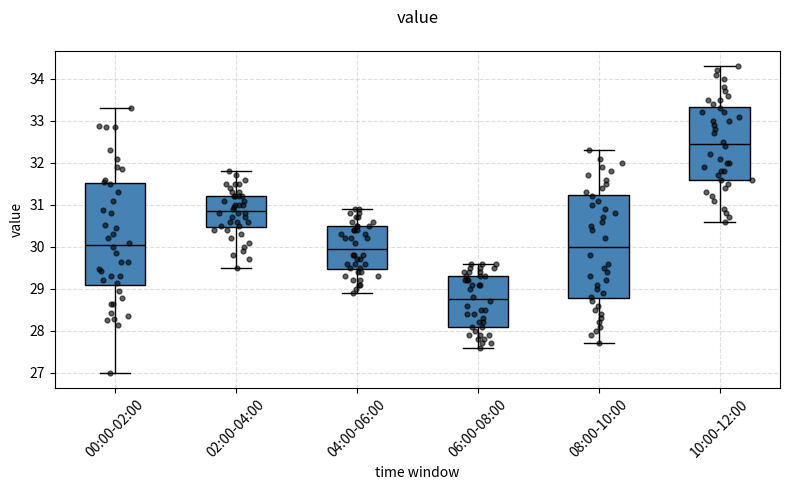

Reading left to right, transcribe this box plot: for each box, give where its median line is, the range the box spans, and where its two whiskers end, as read against the y-axis. The values are not printed on the chart, so give them approximately, as read against the axis.

00:00-02:00: median 30.1, box 29.1 to 31.5, whiskers 27.0 to 33.3
02:00-04:00: median 30.9, box 30.5 to 31.2, whiskers 29.5 to 31.8
04:00-06:00: median 30.0, box 29.5 to 30.5, whiskers 28.9 to 30.9
06:00-08:00: median 28.8, box 28.1 to 29.3, whiskers 27.6 to 29.6
08:00-10:00: median 30.0, box 28.8 to 31.2, whiskers 27.7 to 32.3
10:00-12:00: median 32.5, box 31.6 to 33.3, whiskers 30.6 to 34.3